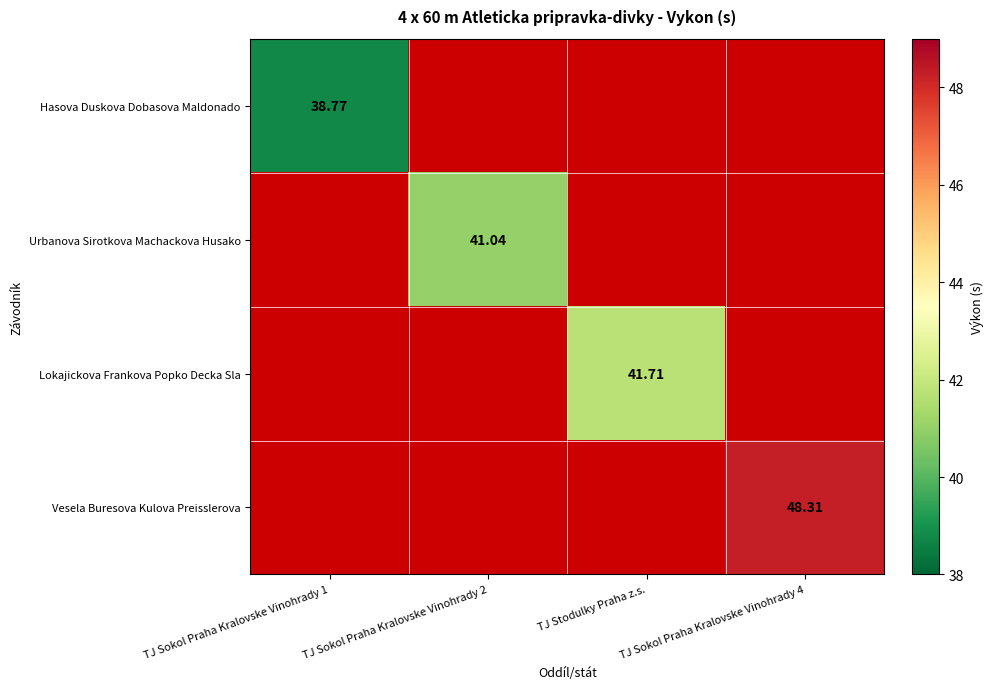

At which label does Urbanova Sirotkova Machackova Husako reach its minimum?

TJ Sokol Praha Kralovske Vinohrady 1